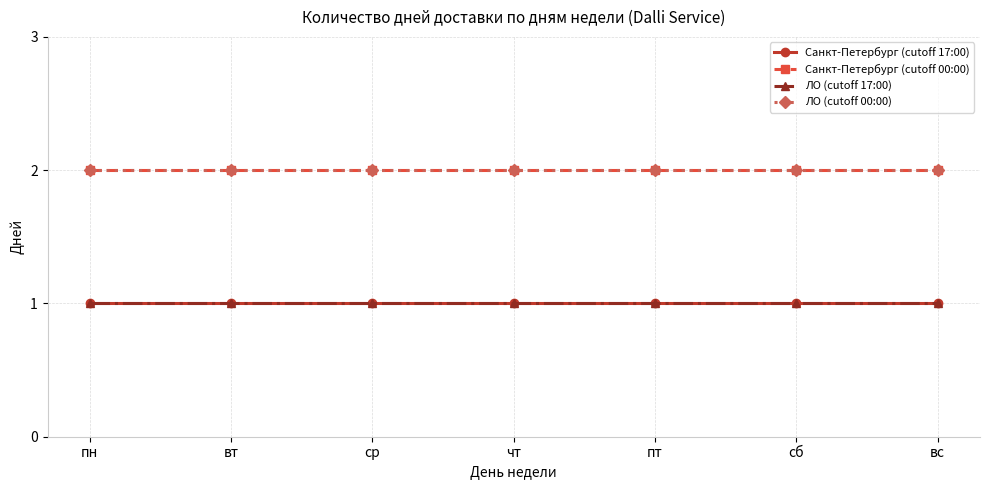

Does the chart have visible grid lines?

Yes